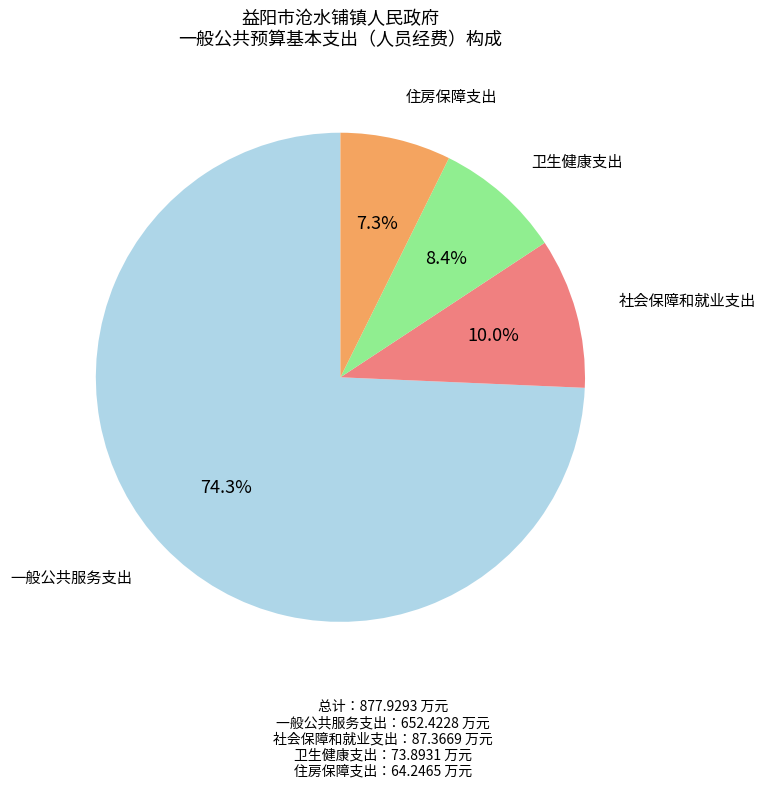

To the nearest percent, what is the difference between the largest and smallest slice percentages?

67%